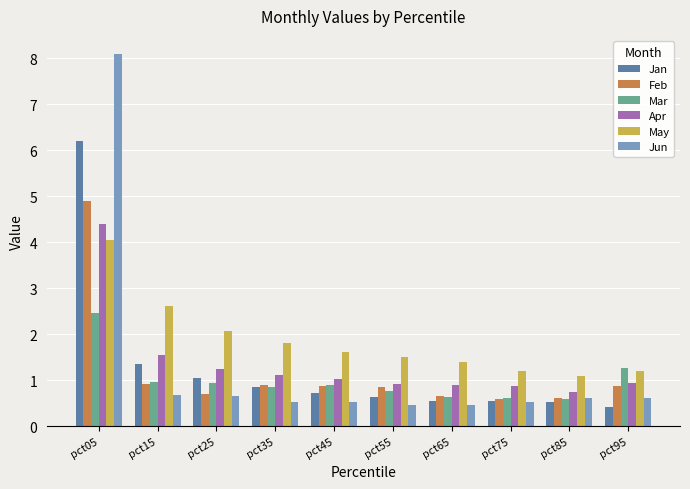

How many bars are there in total?

60